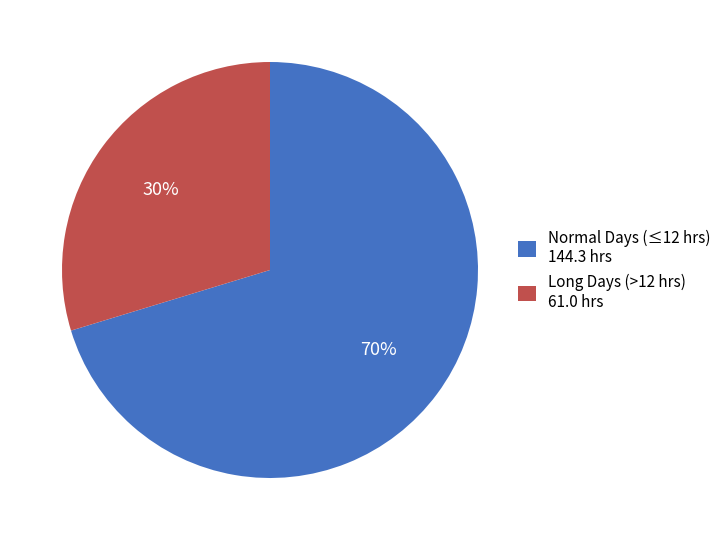

Is it true that Long Days (>12 hrs) 61.0 hrs is 30% of the pie?

True